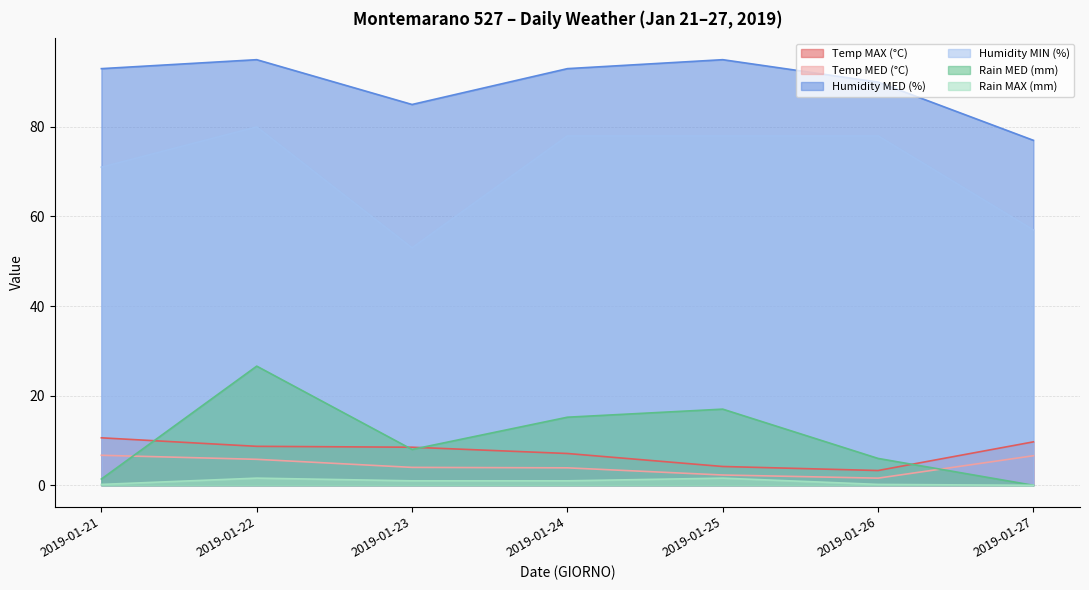

At which category does Rain MED (mm) reach its first local valley?

2019-01-23